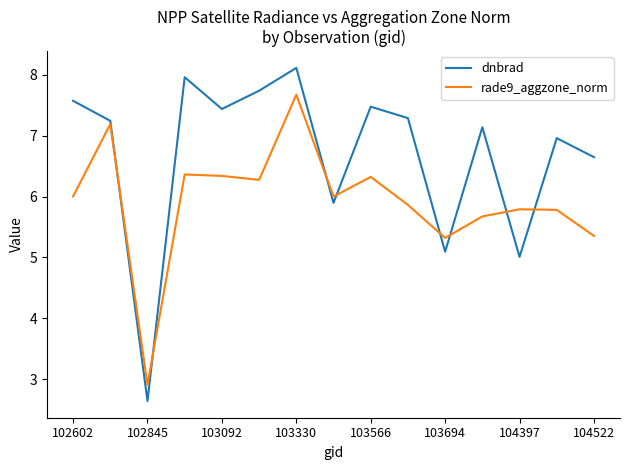

List the series in order of their overall mean, highest first.

dnbrad, rade9_aggzone_norm